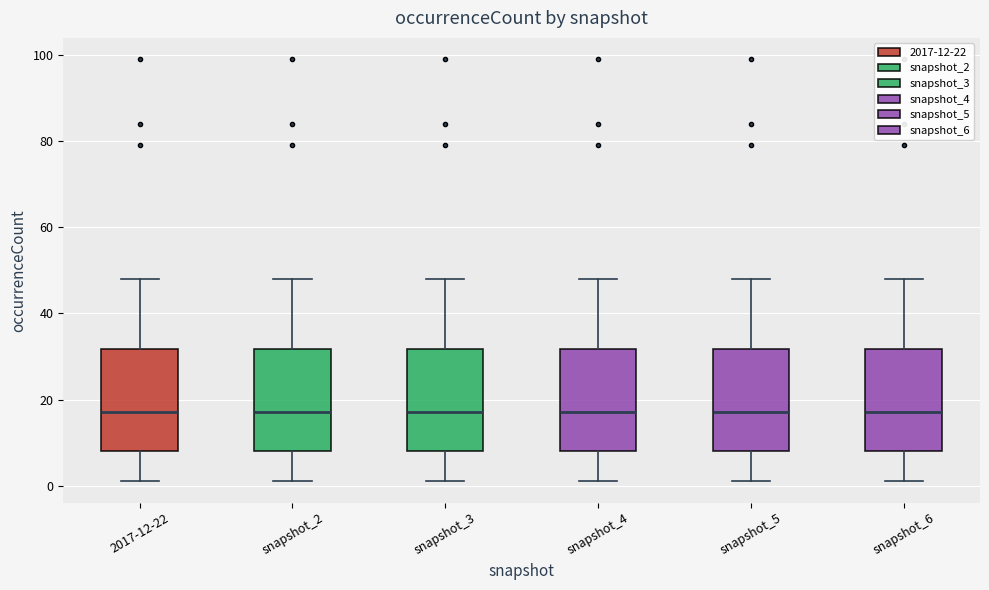

Where does the upper whisker of the box for snapshot_2 end on the y-axis? The values are not printed on the chart, so give them approximately, as read against the axis.

48